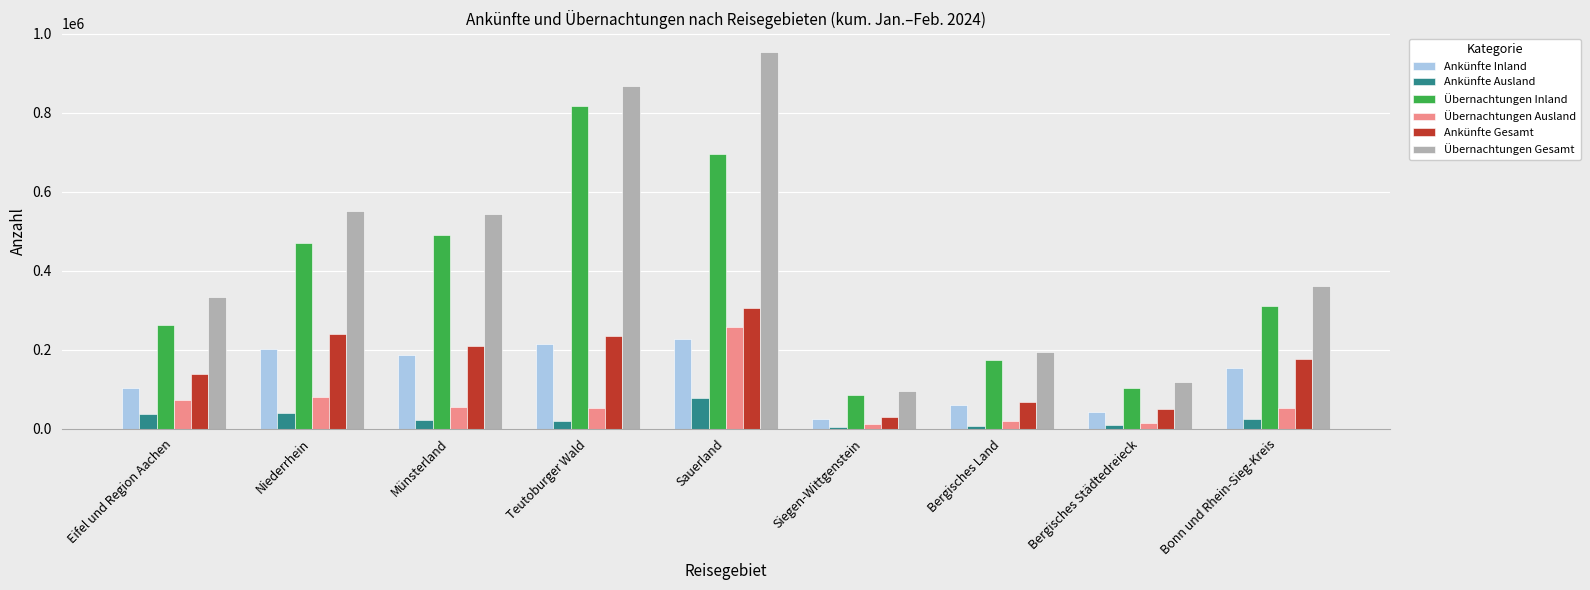

What is the difference between the highest and lowest values at Bonn und Rhein-Sieg-Kreis?

337584